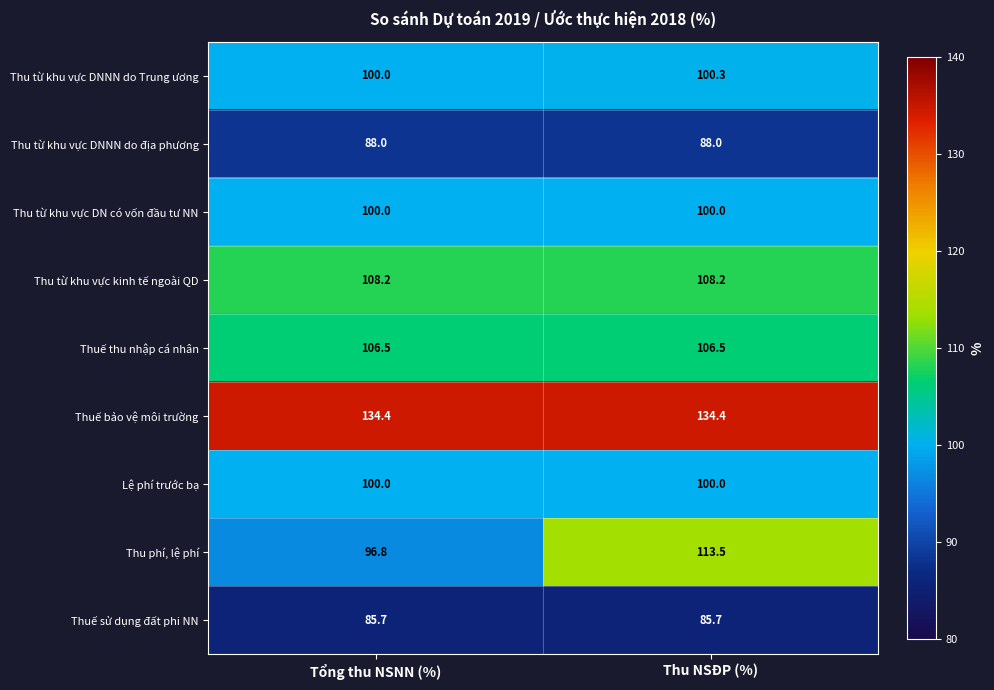

At how many categories does at least one series exceed 114?

2